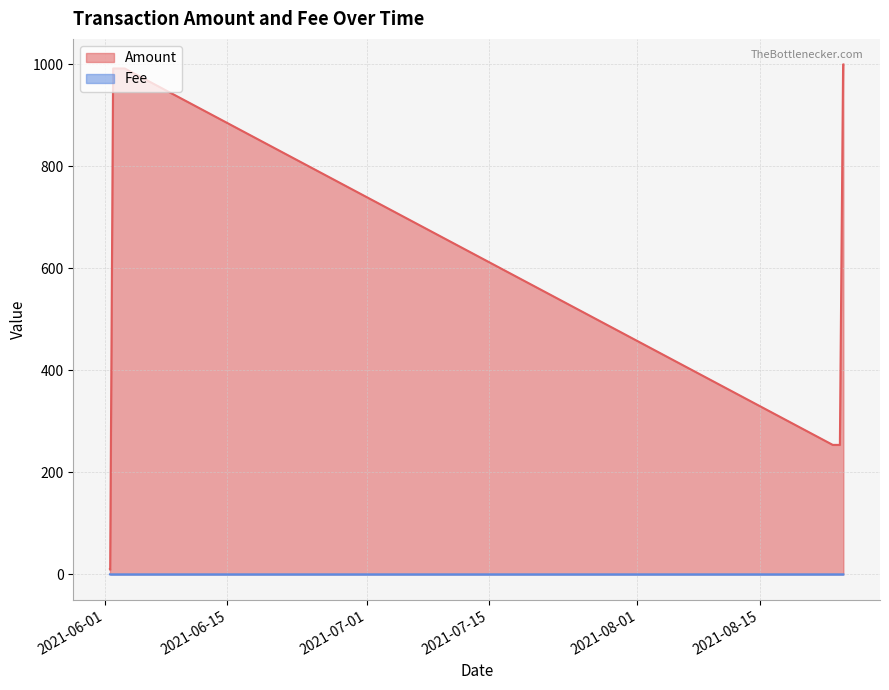

What is the difference between the maximum and minimum values in the Amount series?

991.0